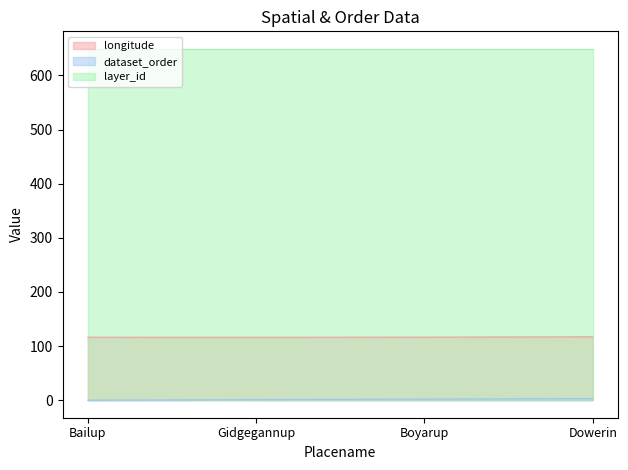

Count the number of data series in this chart.

3